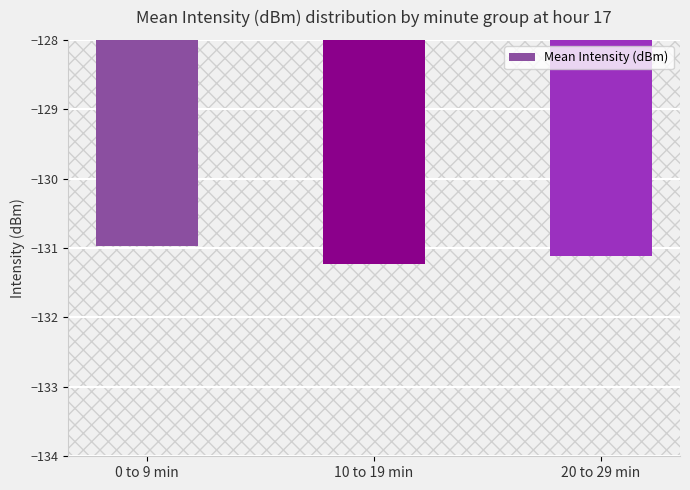

What is the sum of all values?

-393.3